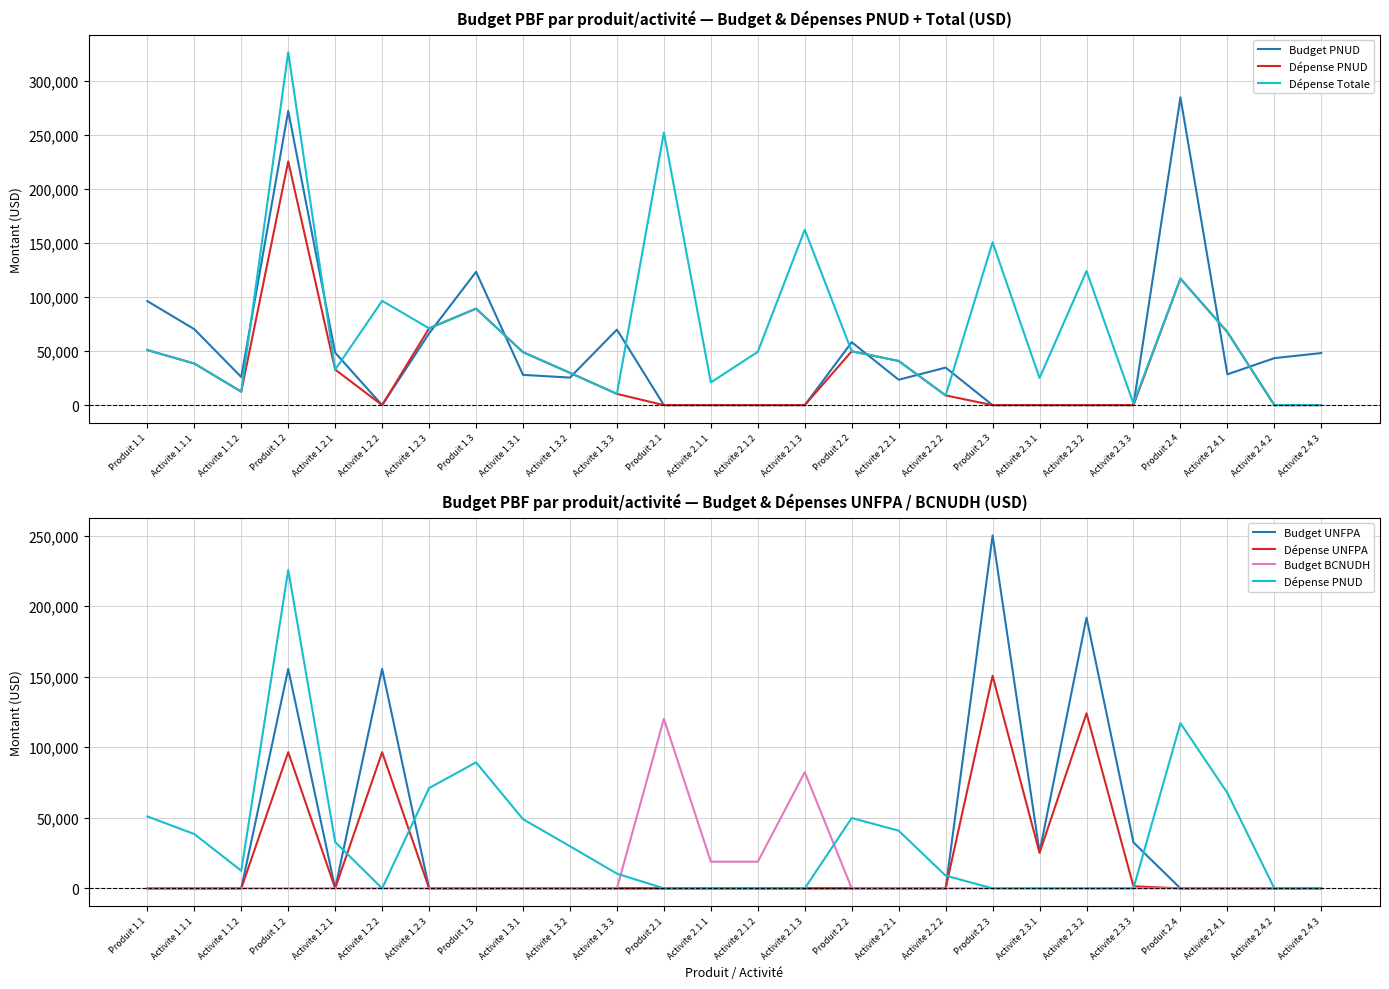

Does the chart display data point markers on the line(s)?

No